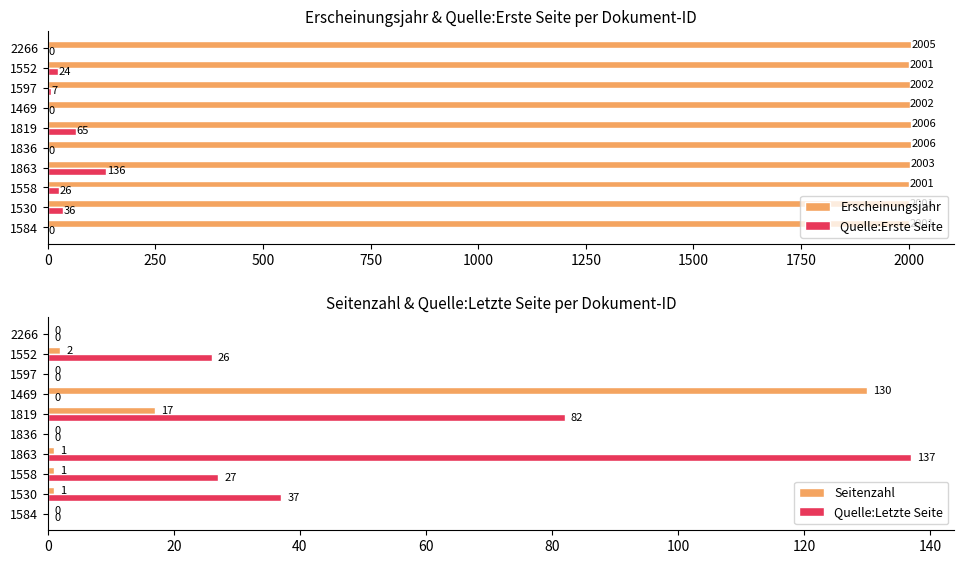

What are all the series names shown in the legend?

Erscheinungsjahr, Quelle:Erste Seite, Seitenzahl, Quelle:Letzte Seite